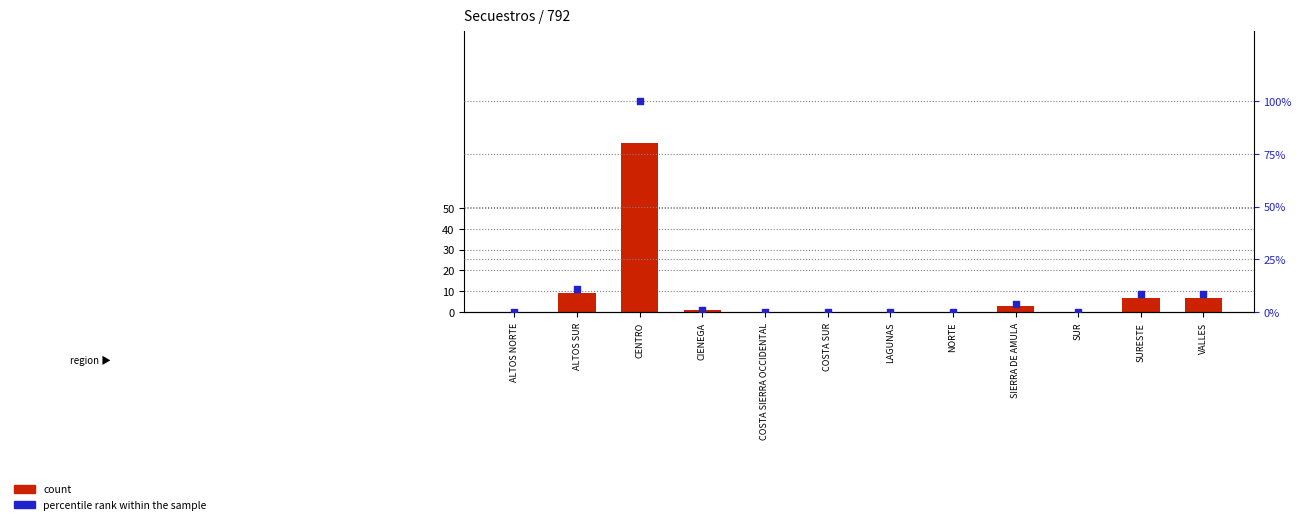

Which series has the widest spread of Y values?

percentile rank within the sample